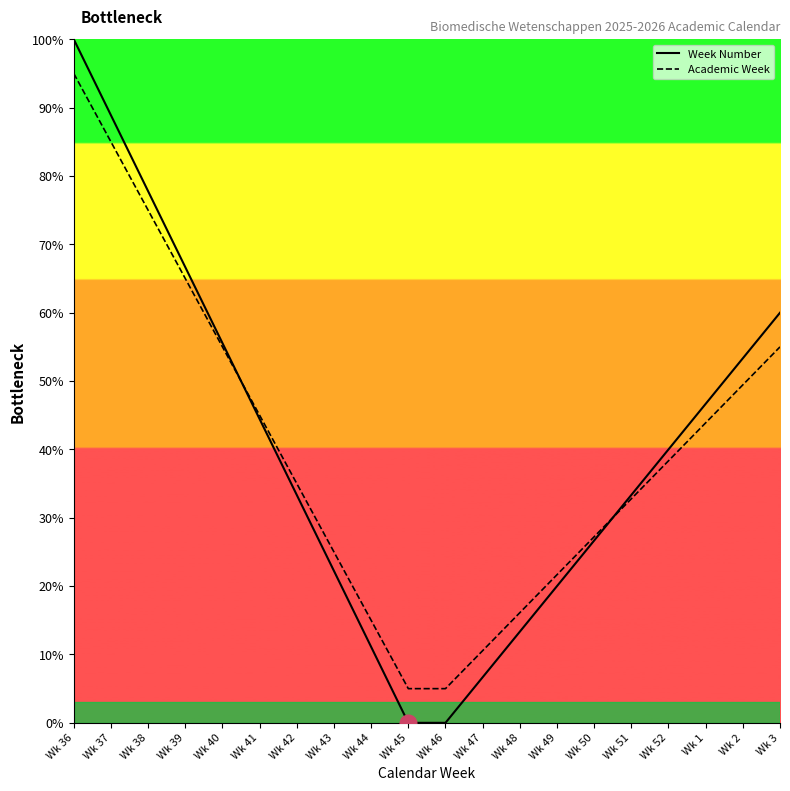

List the series in order of their peak value, lowest first.

Academic Week, Week Number